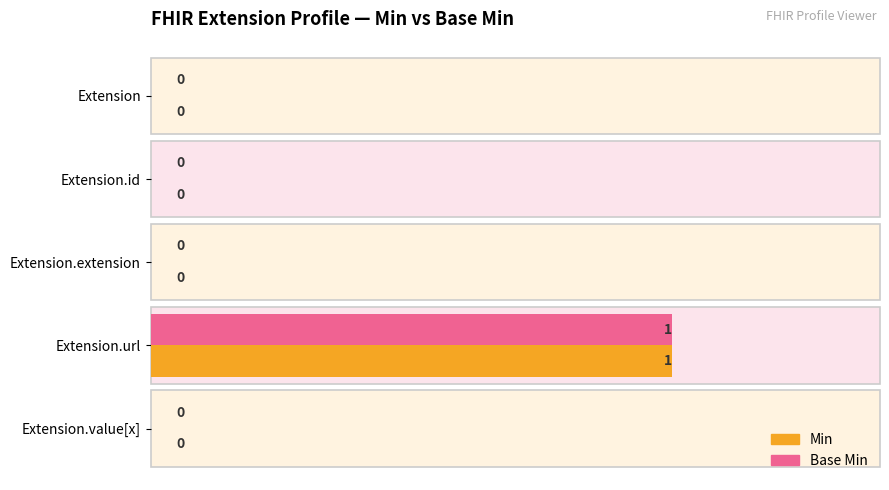

The value of Min at Extension.id is 0. True or false?

True